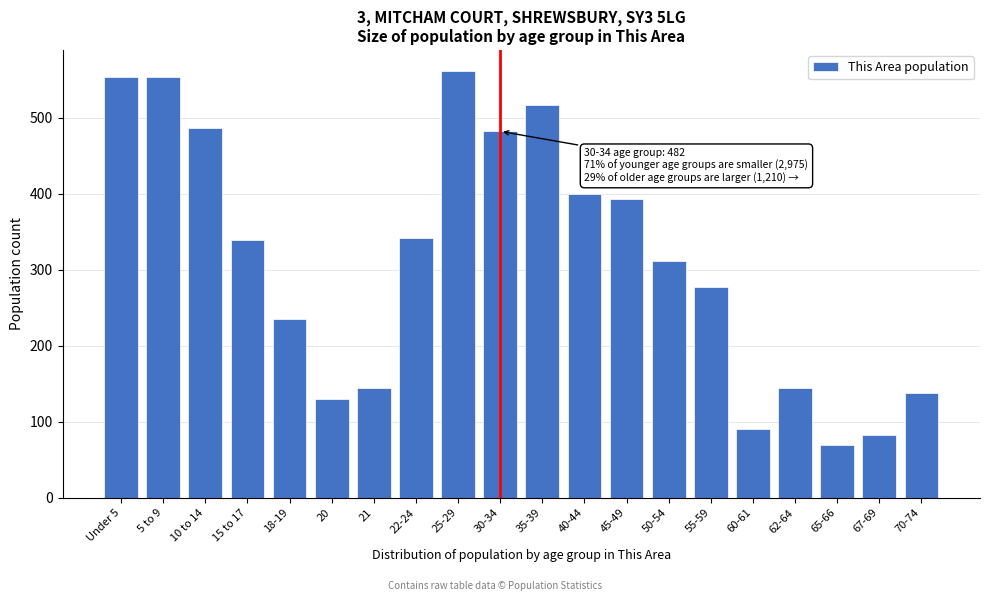

What is the approximate value at 35-39, to the nearest 5?

515